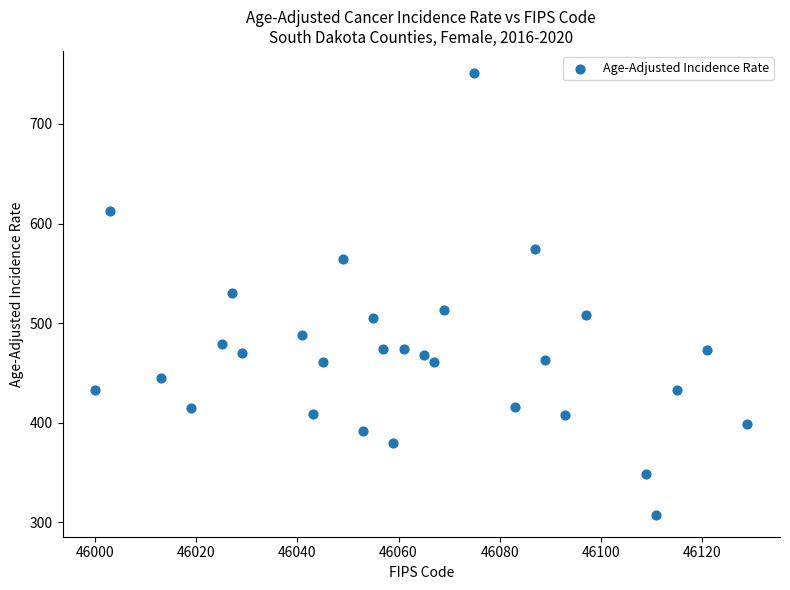

What is the range of Y values (max minus min)?

443.4